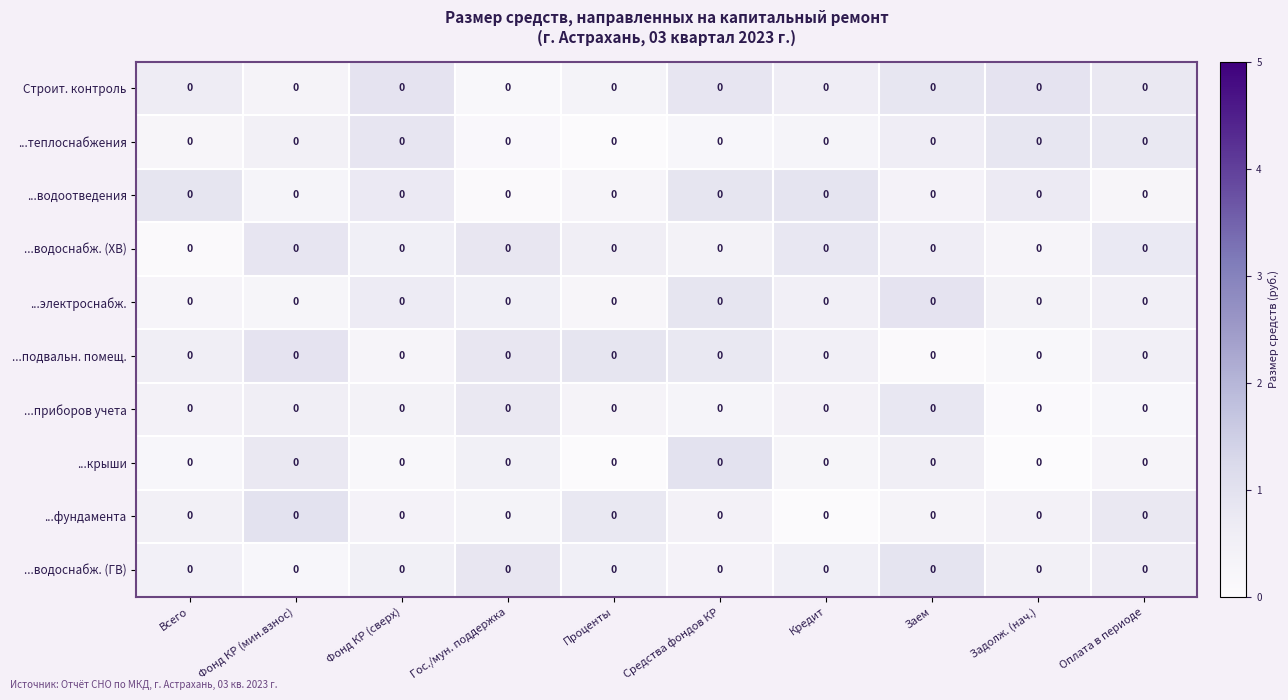

Between Кредит and Фонд КР (мин.взнос), which is larger?

Кредит